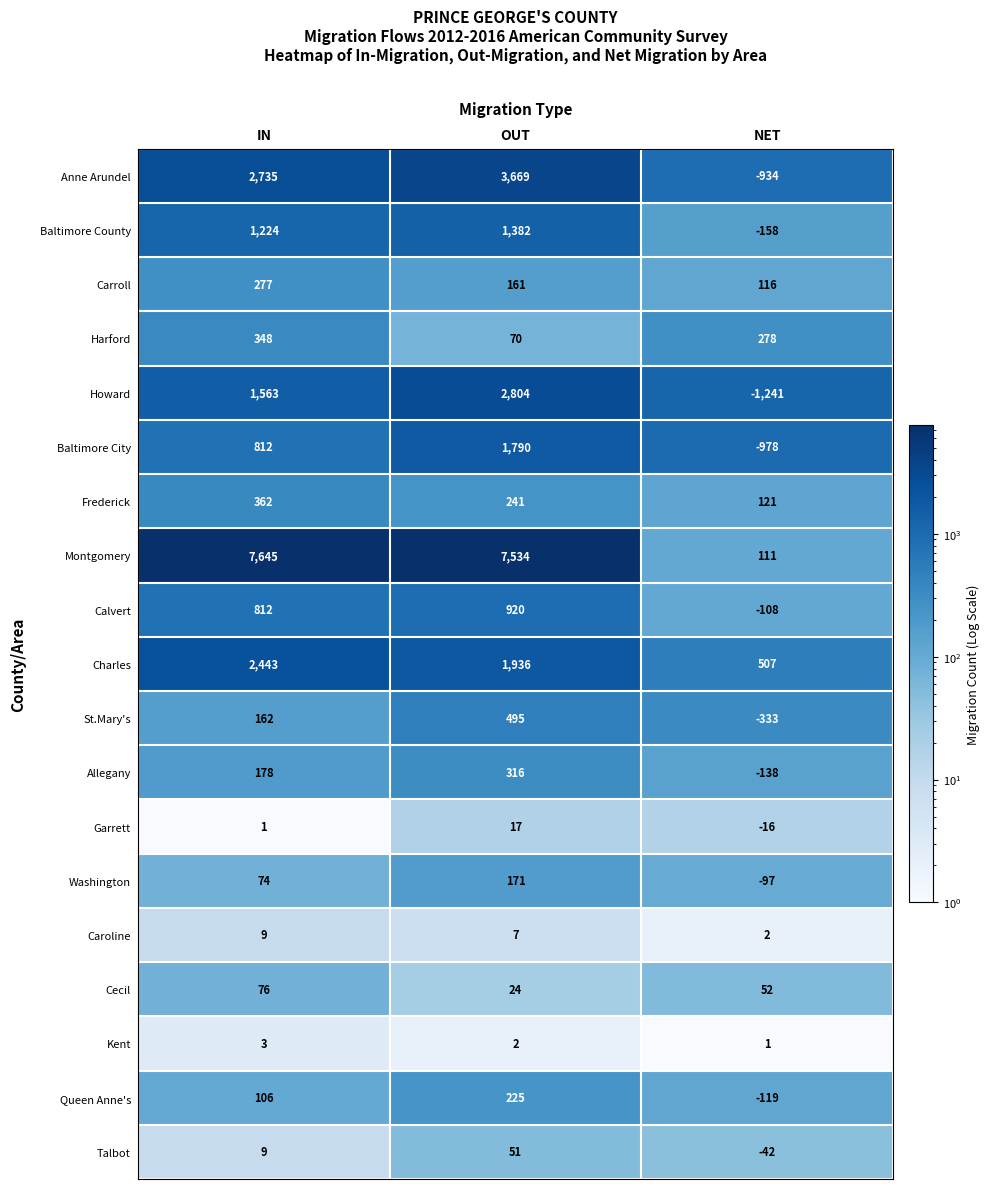

Count the Cecil values in the range 24 to 76.

3